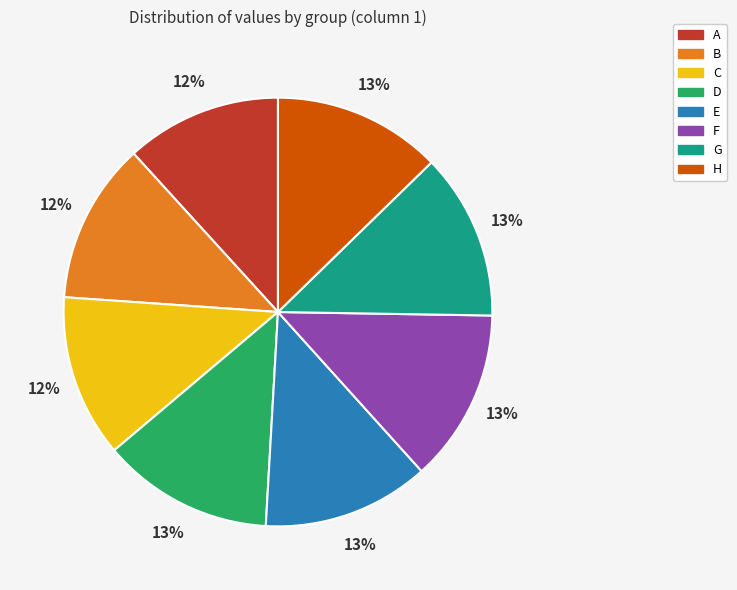

What percentage is the D slice, to the nearest percent?

13%